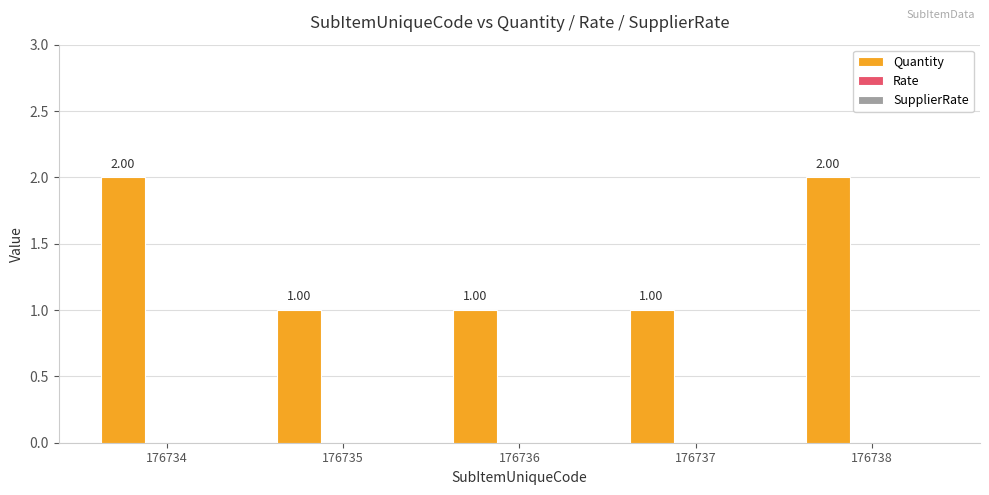

Approximately how many times larger is the value at 176737 compared to 176734?

0.5